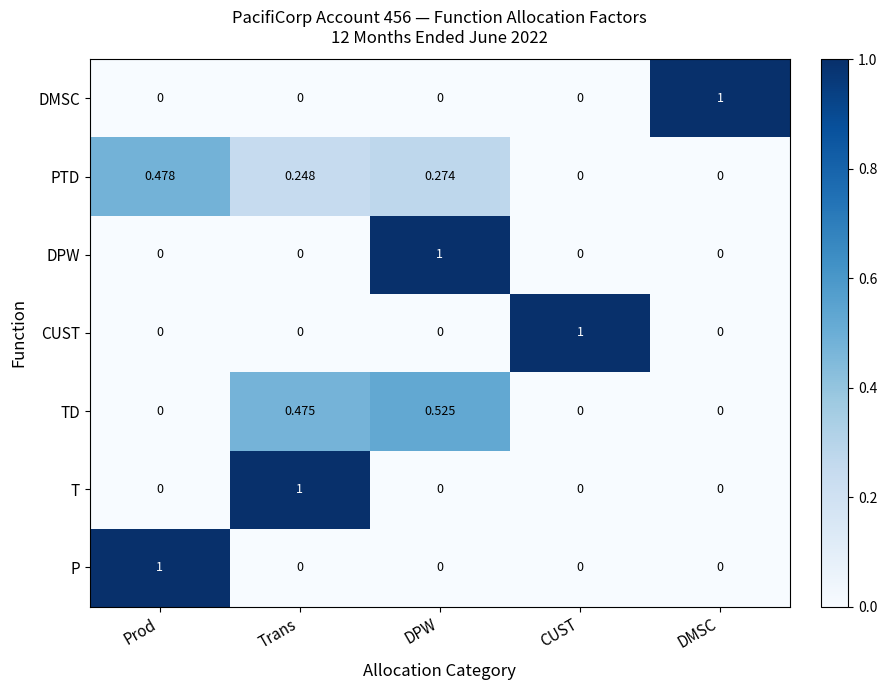

At which category is the sum across all series the highest?

DPW